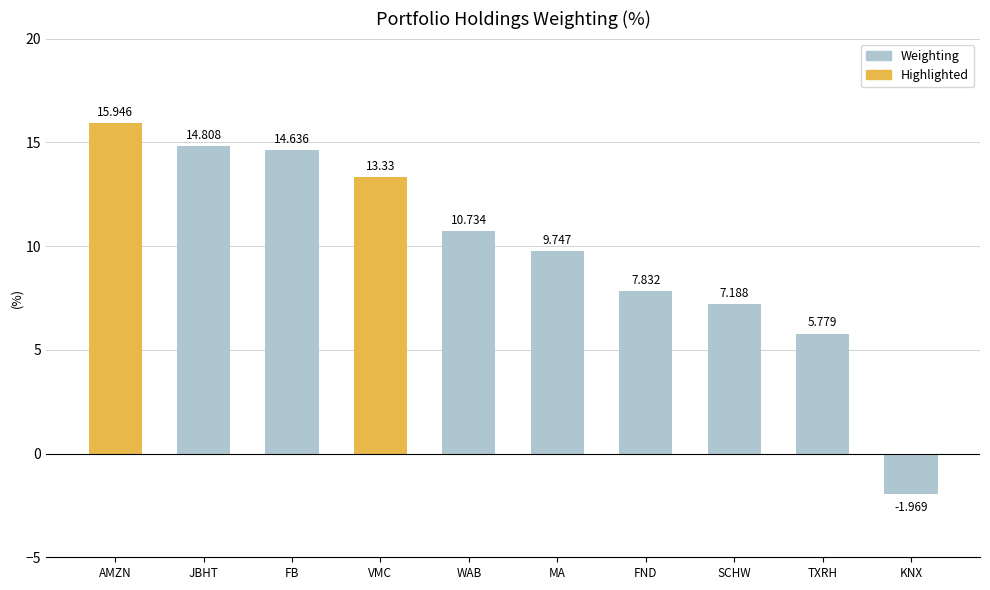

How many positive values are there?

9